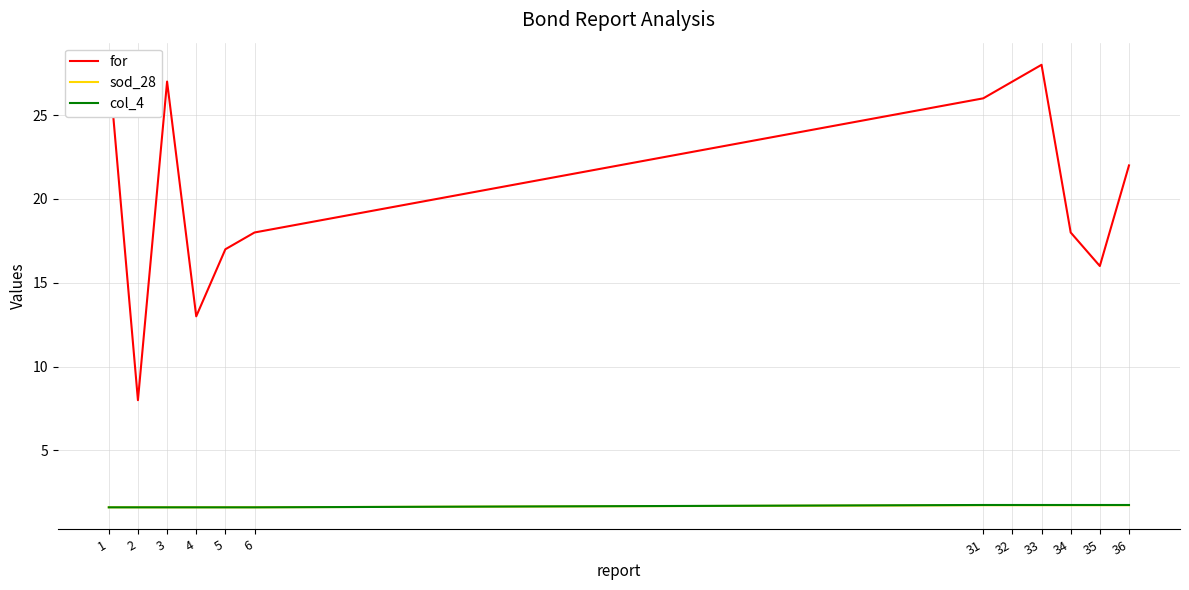

True or false: for and sod_28 intersect in this chart.

False